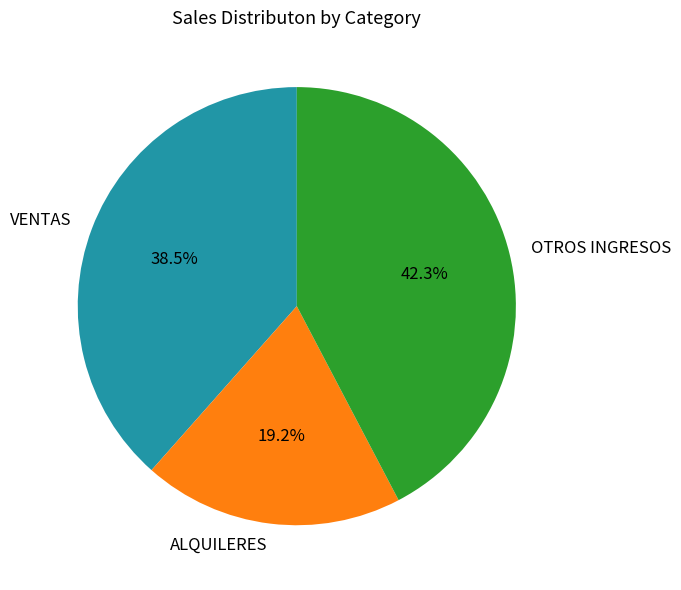

Do VENTAS and ALQUILERES together represent more than half of the pie?

Yes